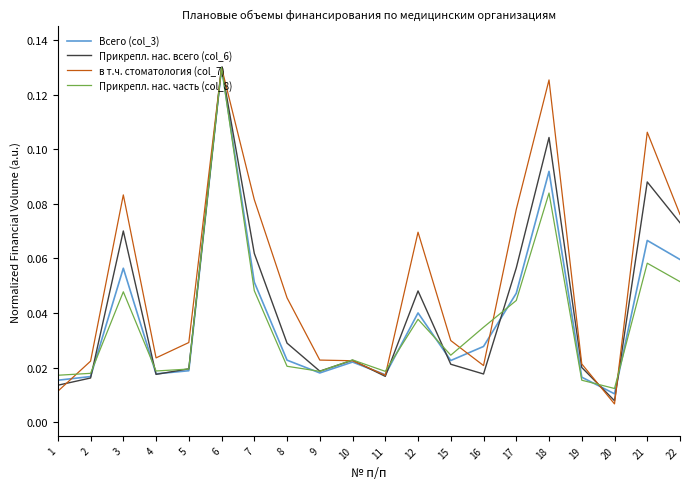

Which category has the lowest value in the Всего (col_3) series?

20